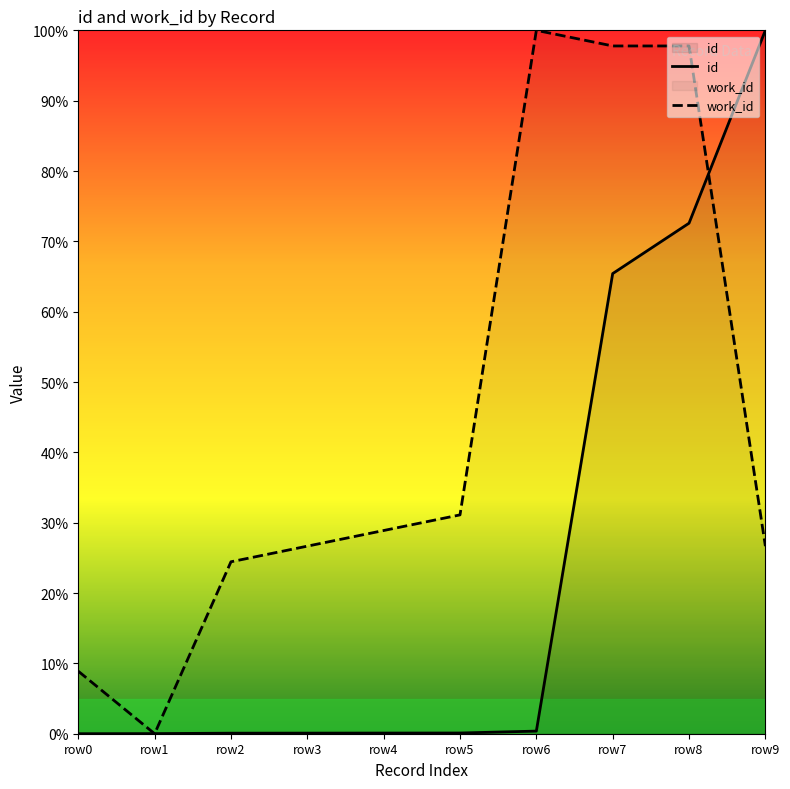

What is the average value of the id series?

23.9